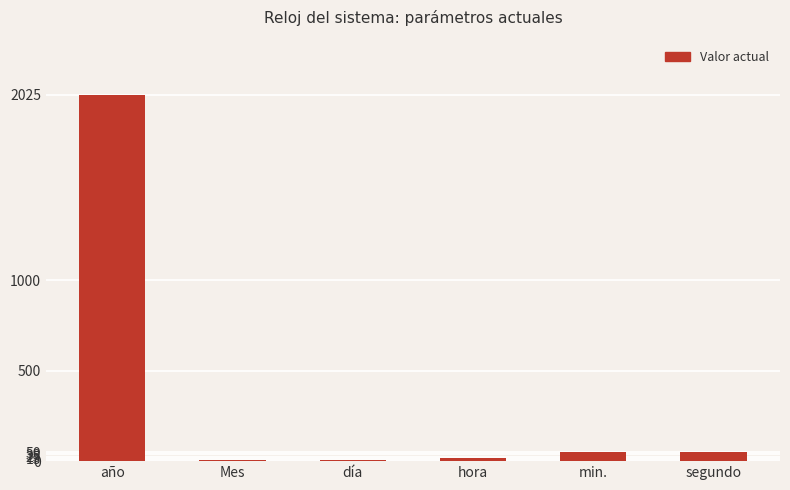

At which category does the chart reach its peak across all series?

año